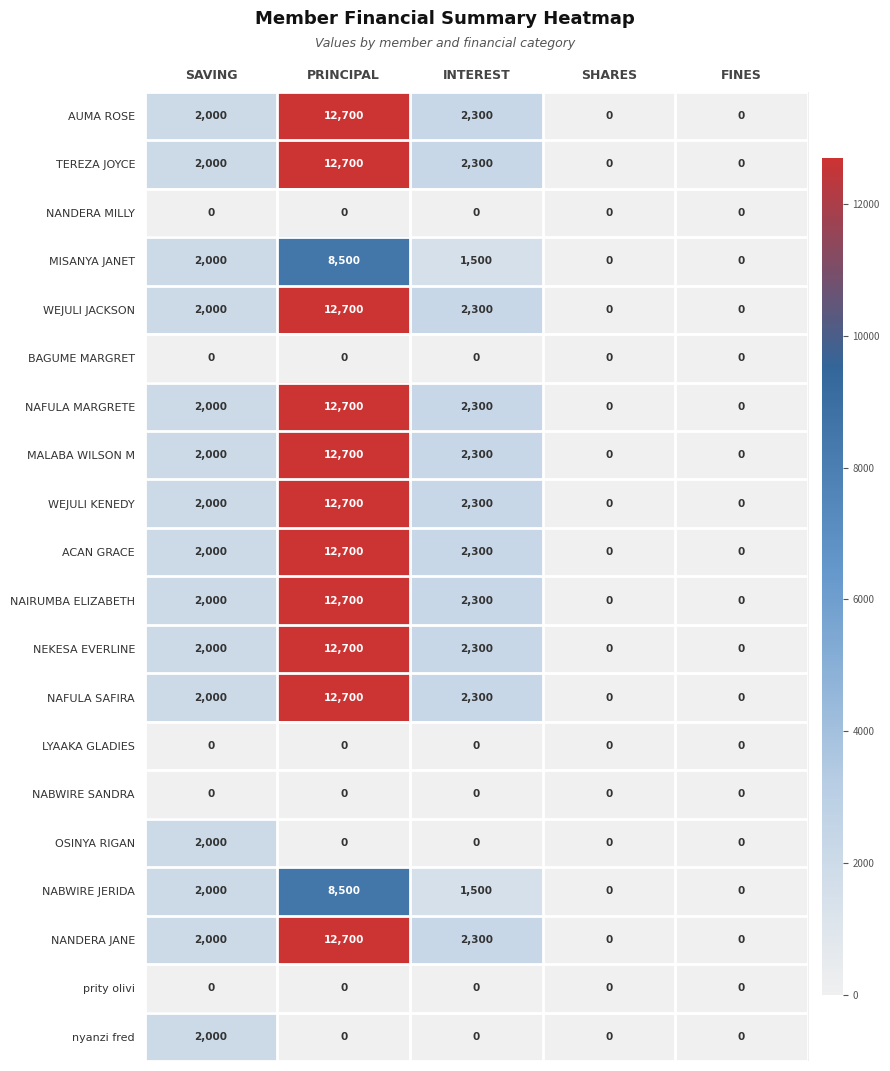

The value of MALABA WILSON M at SAVING is 502. True or false?

False